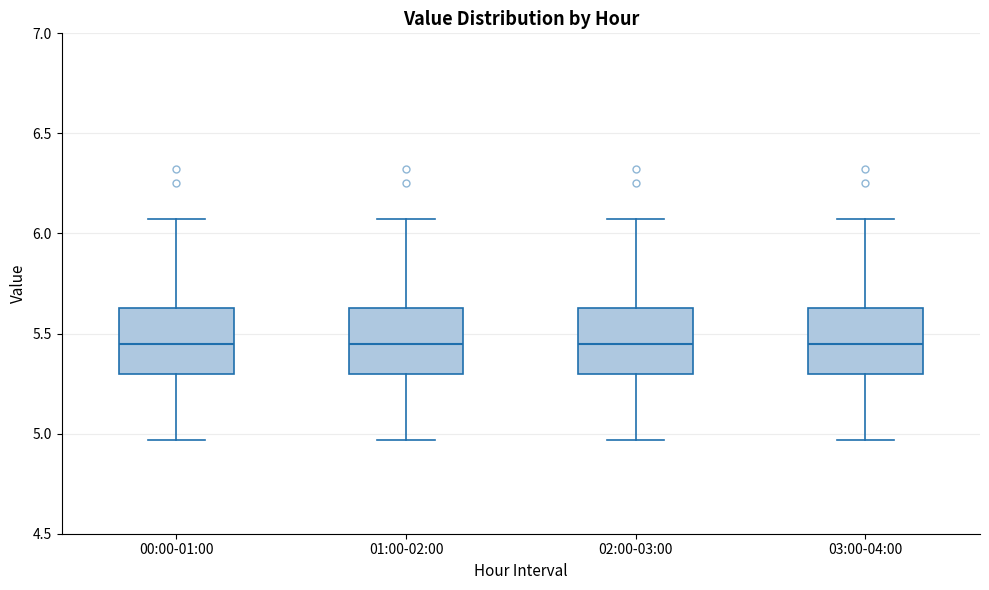

Reading left to right, read every box against the y-axis: the position of its median line, the range the box covers, and the ends of its whiskers. The values are not printed on the chart, so give them approximately, as read against the axis.

00:00-01:00: median 5.45, box 5.30 to 5.65, whiskers 4.95 to 6.05
01:00-02:00: median 5.45, box 5.30 to 5.65, whiskers 4.95 to 6.05
02:00-03:00: median 5.45, box 5.30 to 5.65, whiskers 4.95 to 6.05
03:00-04:00: median 5.45, box 5.30 to 5.65, whiskers 4.95 to 6.05